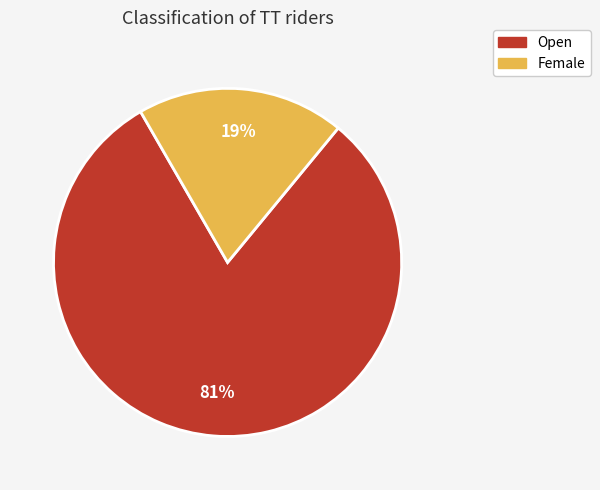

What is the largest slice in the pie chart?

Open